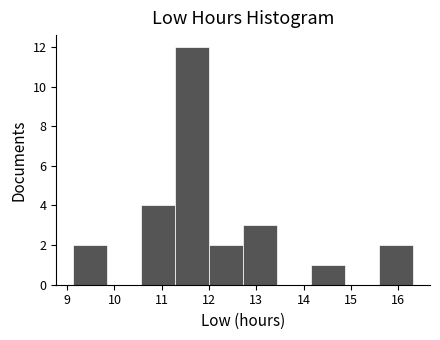

Reading left to right, list every bar in this chart as the range it spans on the x-axis followed by its height. Neither the bar edges nor the heights are printed on the chart, so give them approximately, as read against the axes.

9.1 to 9.8: 2
9.8 to 10.6: 0
10.6 to 11.3: 4
11.3 to 12.0: 12
12.0 to 12.7: 2
12.7 to 13.4: 3
13.4 to 14.2: 0
14.2 to 14.9: 1
14.9 to 15.6: 0
15.6 to 16.3: 2